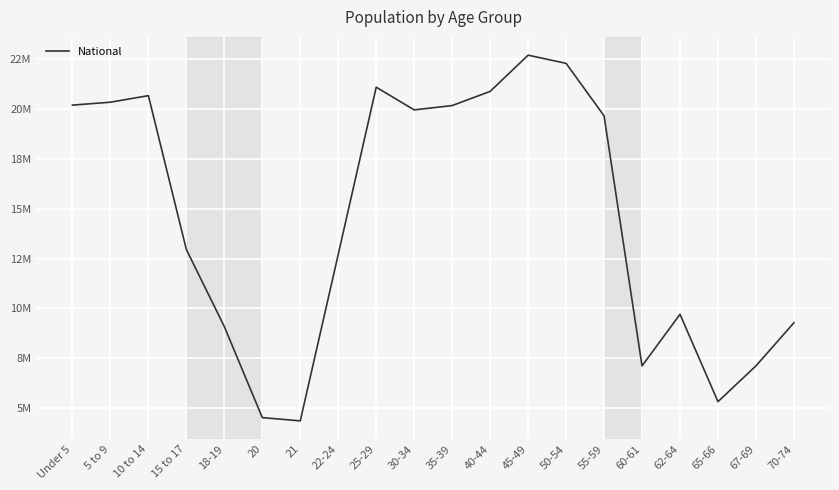

What is the change in value from 21 to 65-66?

+965608